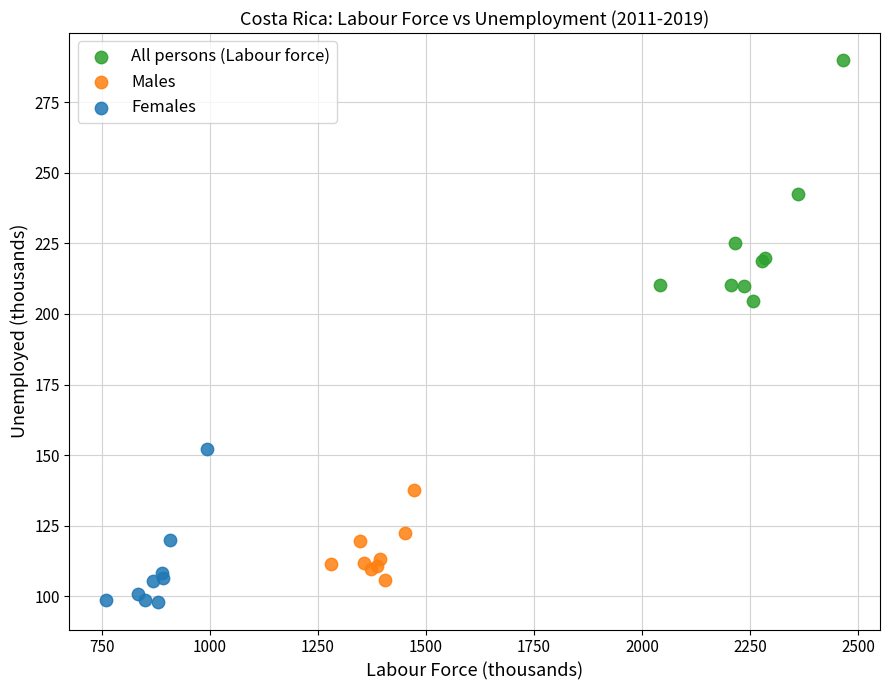

Which series reaches the maximum Y coordinate?

All persons (Labour force)